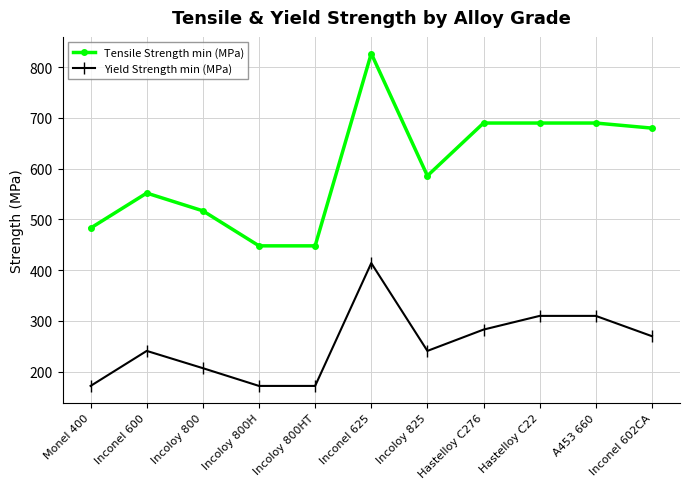

Which series has the widest spread of values?

Tensile Strength min (MPa)